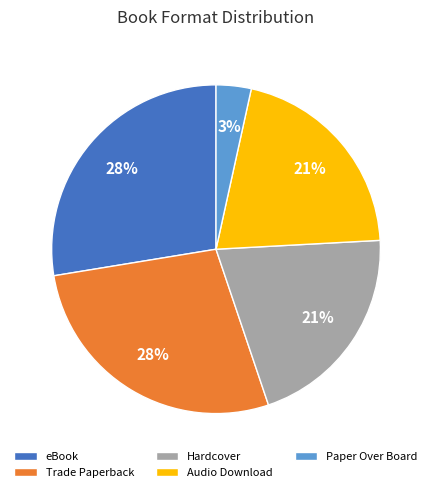

Combined, do eBook and Trade Paperback account for over 50%?

Yes